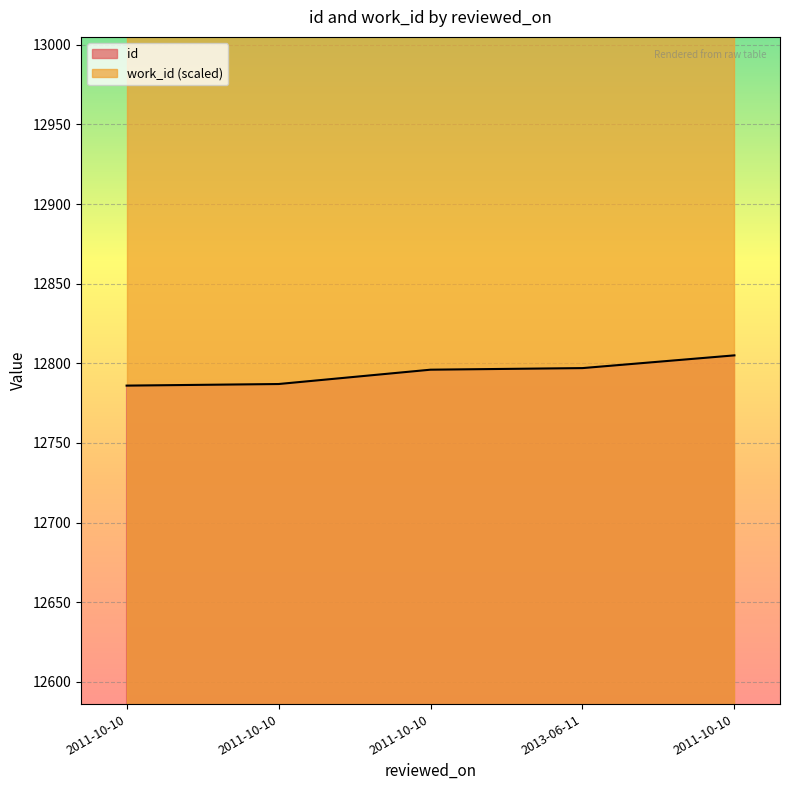

What is the average value?

12794